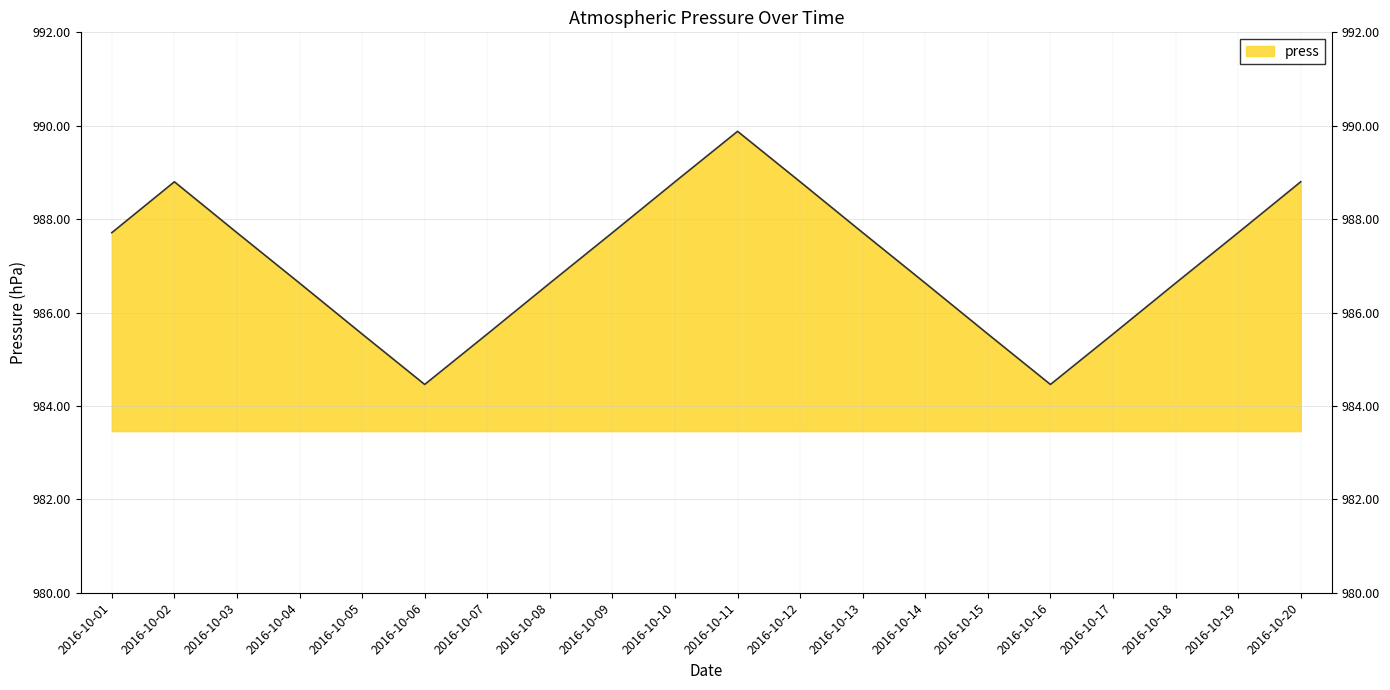

Reading left to right, extract all data points from this chart.

987.7	988.8	987.7	986.6	985.5	984.5	985.5	986.6	987.7	988.8	989.9	988.8	987.7	986.6	985.5	984.5	985.5	986.6	987.7	988.8